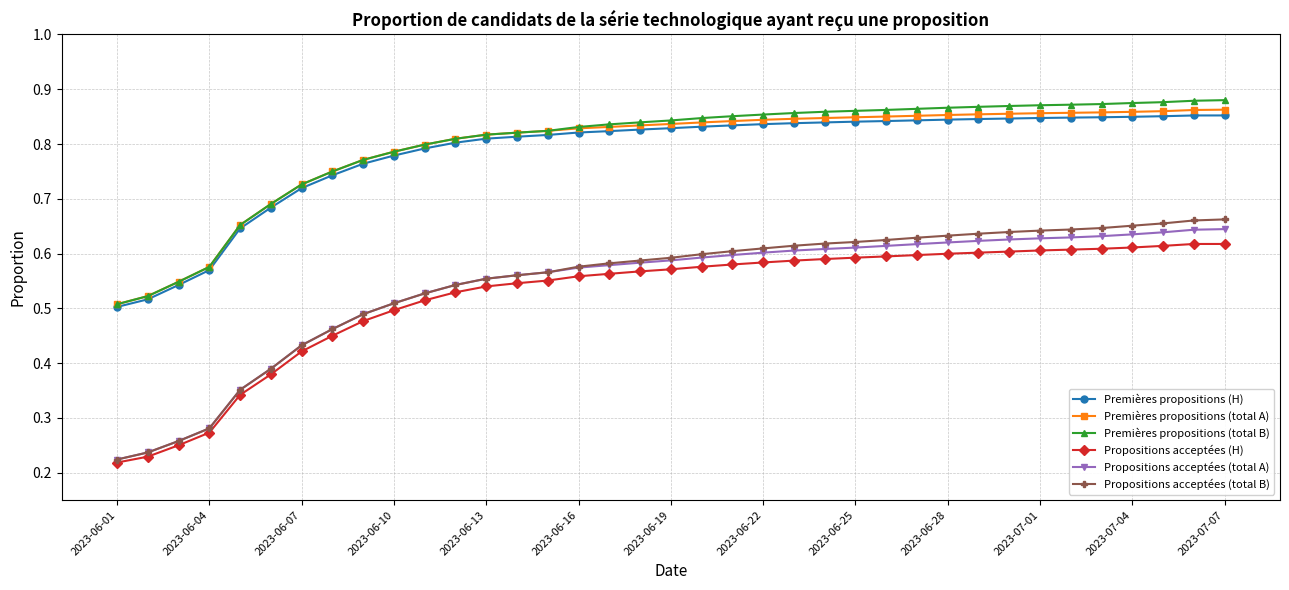

Is this an area chart (filled region under the line)?

No